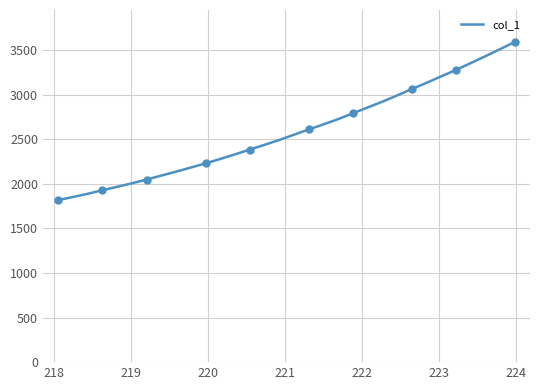

What is the lowest value of the col_1 series?

1818.0